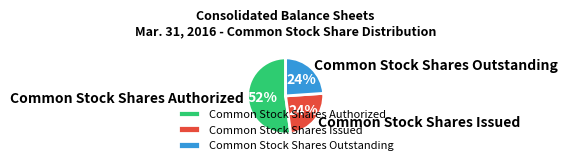

Is there any slice that represents more than half of the pie?

Yes